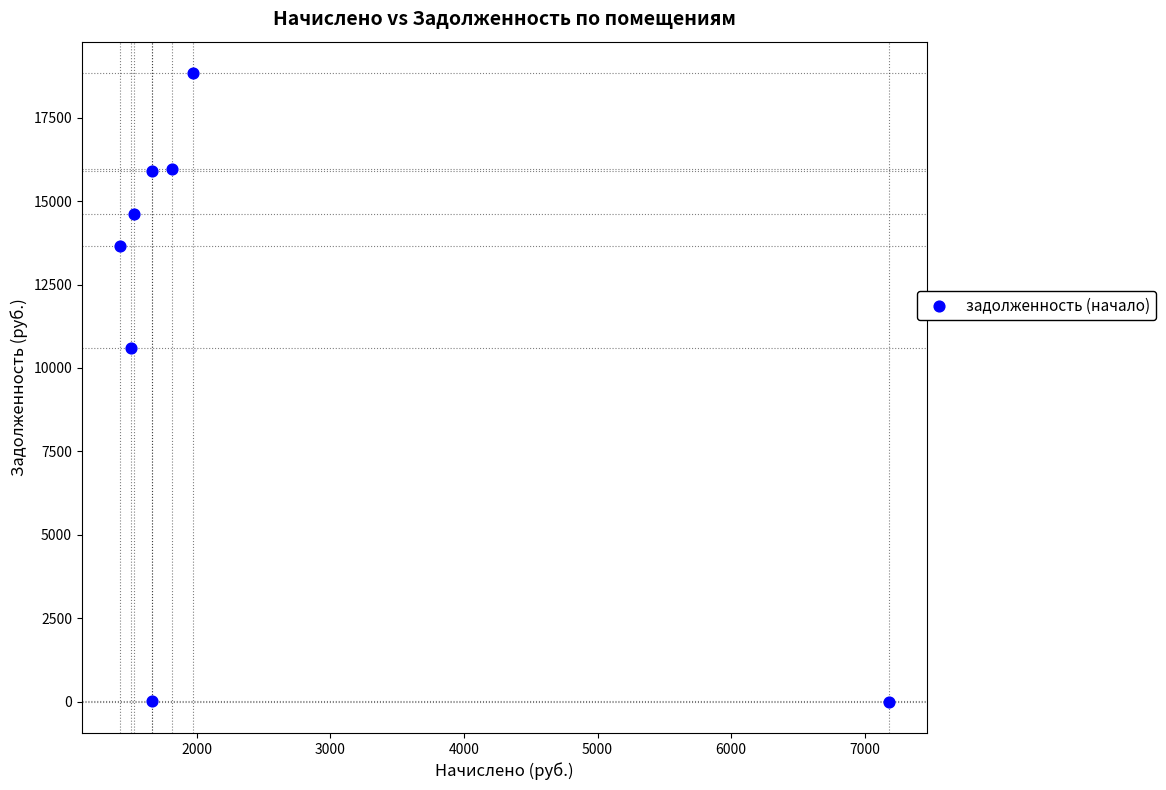

What is the average X value?

2346.6